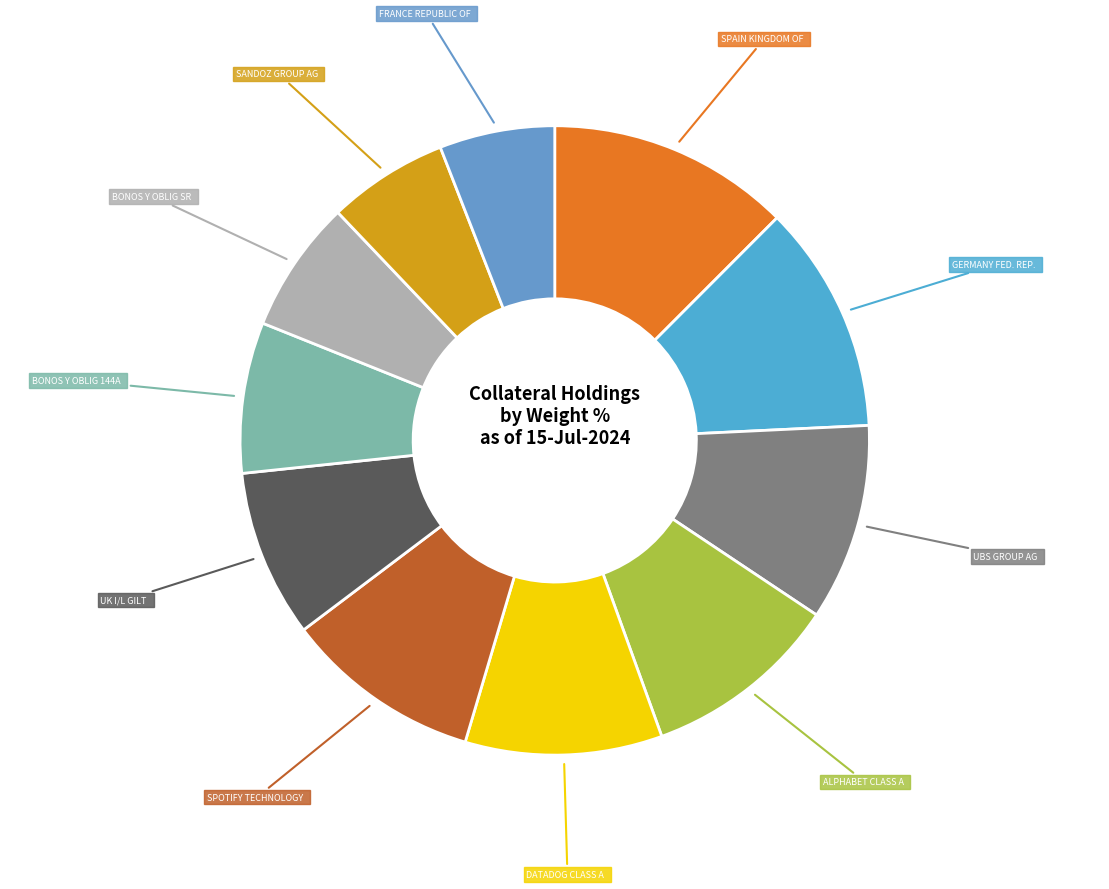

How many slices are in this pie chart?

11